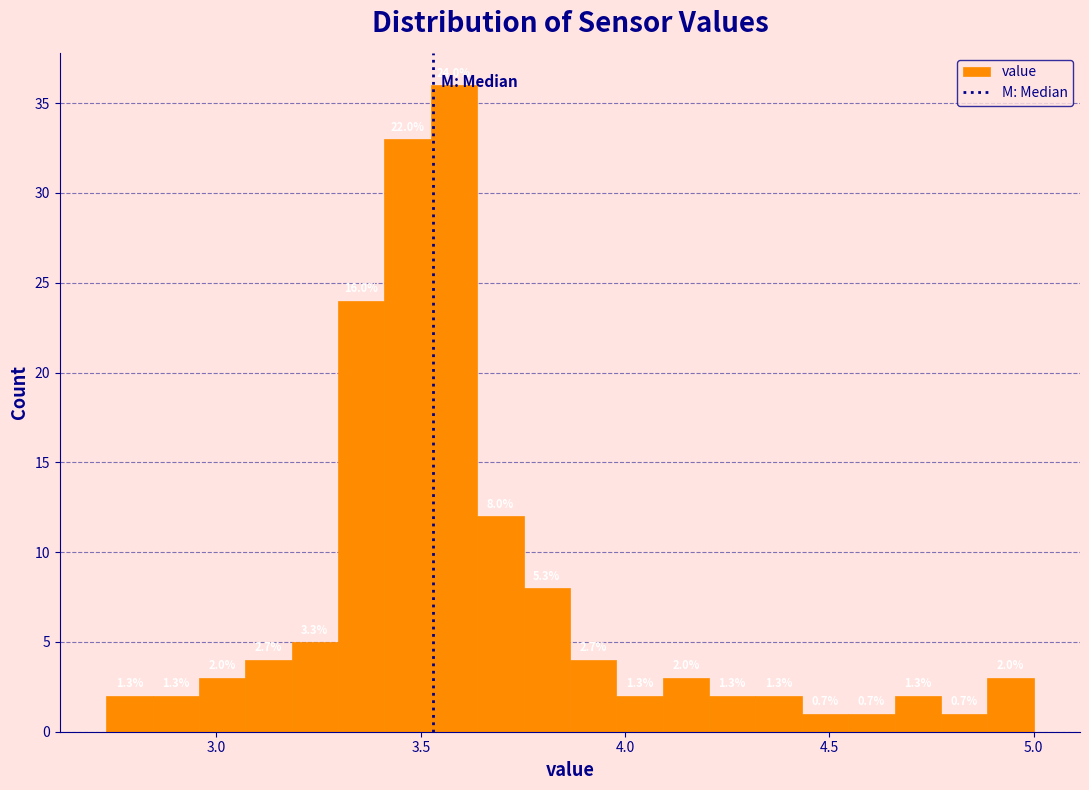

Read against the x-axis, roughly where is the centre of the tallest bar?

3.60